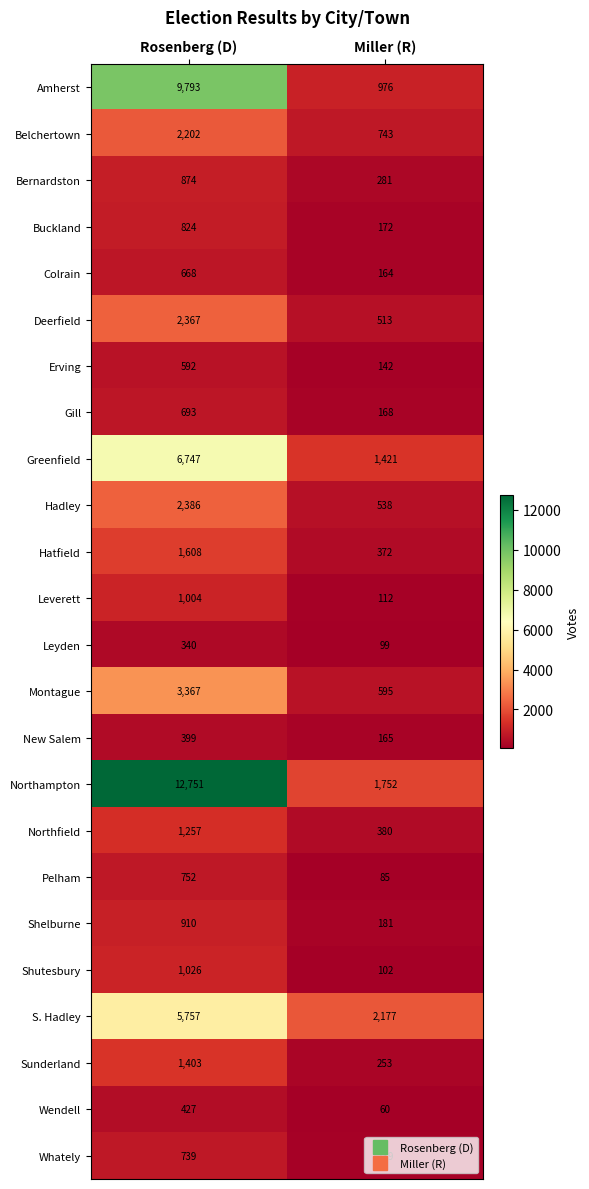

What is the difference between the Buckland values at Rosenberg (D) and Miller (R)?

652